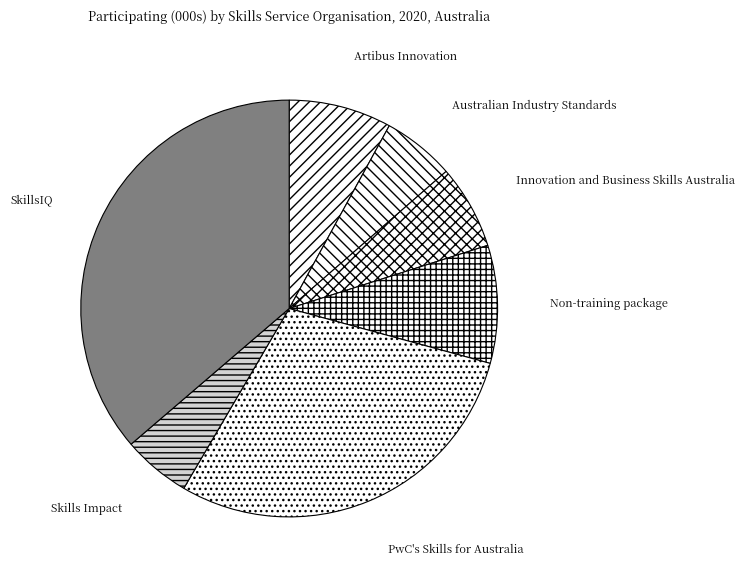

True or false: Artibus Innovation accounts for 21% of the total.

False